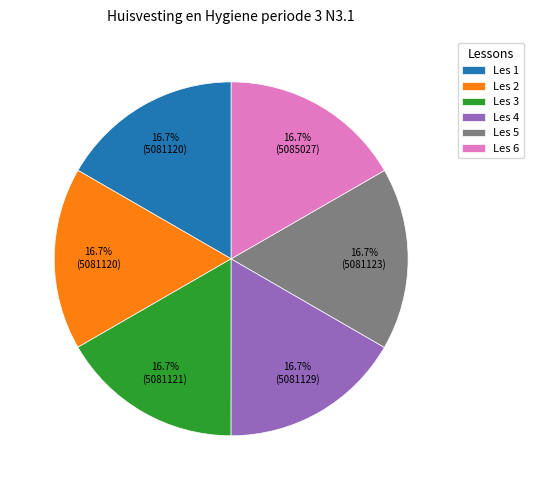

What is the ratio of the value at Les 1 to the value at Les 4?

1.0